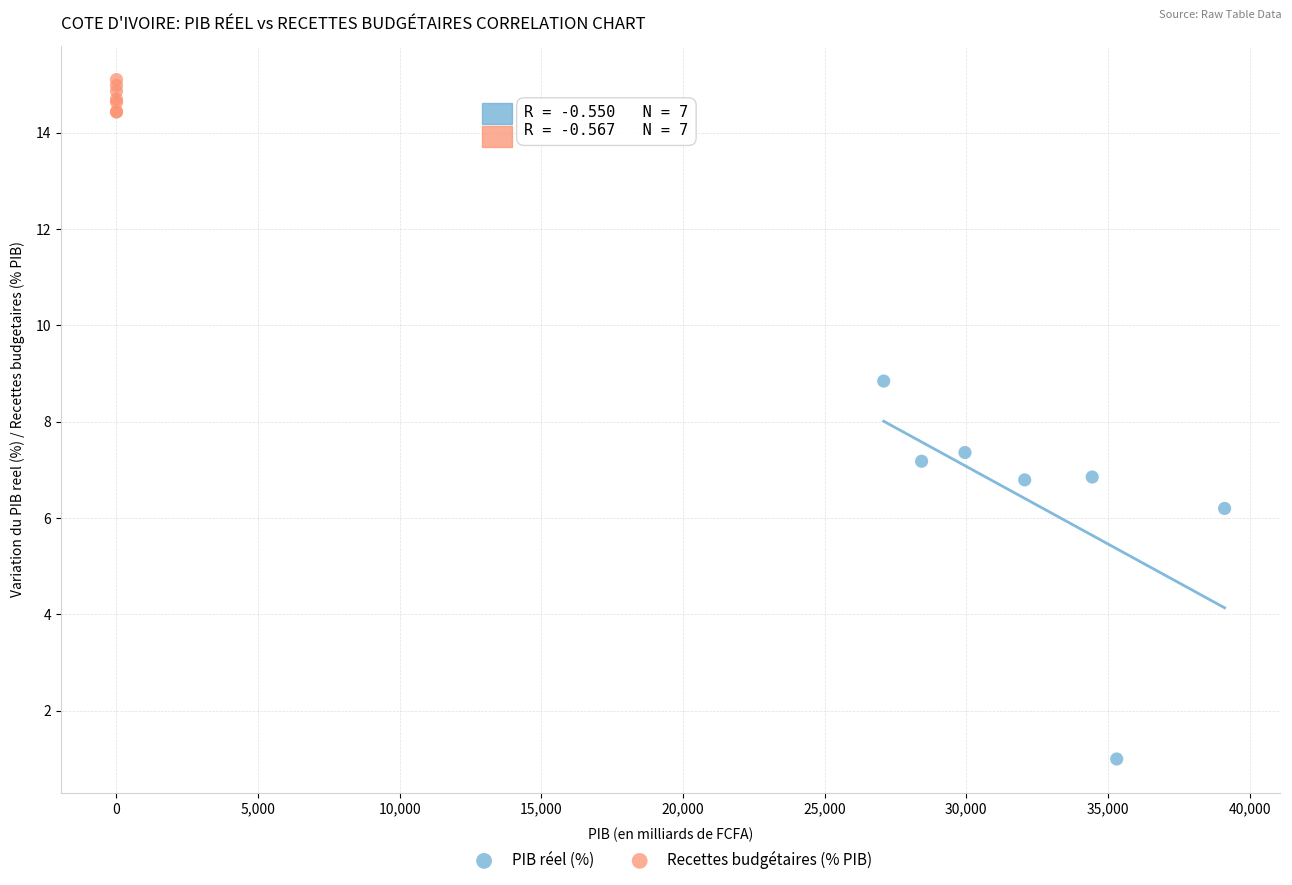

Which series has the largest Y range (max minus min)?

PIB réel (%)